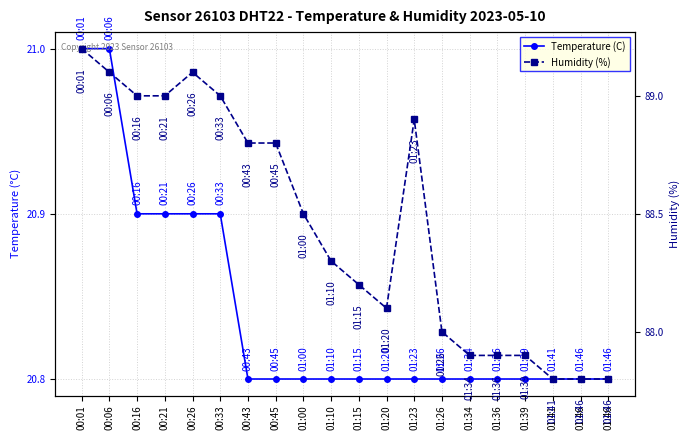

Reading left to right, transcribe all the data shown in this chart.

Temperature (C): 21.0	21.0	20.9	20.9	20.9	20.9	20.8	20.8	20.8	20.8	20.8	20.8	20.8	20.8	20.8	20.8	20.8	20.8	20.8	20.8
Humidity (%): 89.2	89.1	89.0	89.0	89.1	89.0	88.8	88.8	88.5	88.3	88.2	88.1	88.9	88.0	87.9	87.9	87.9	87.8	87.8	87.8